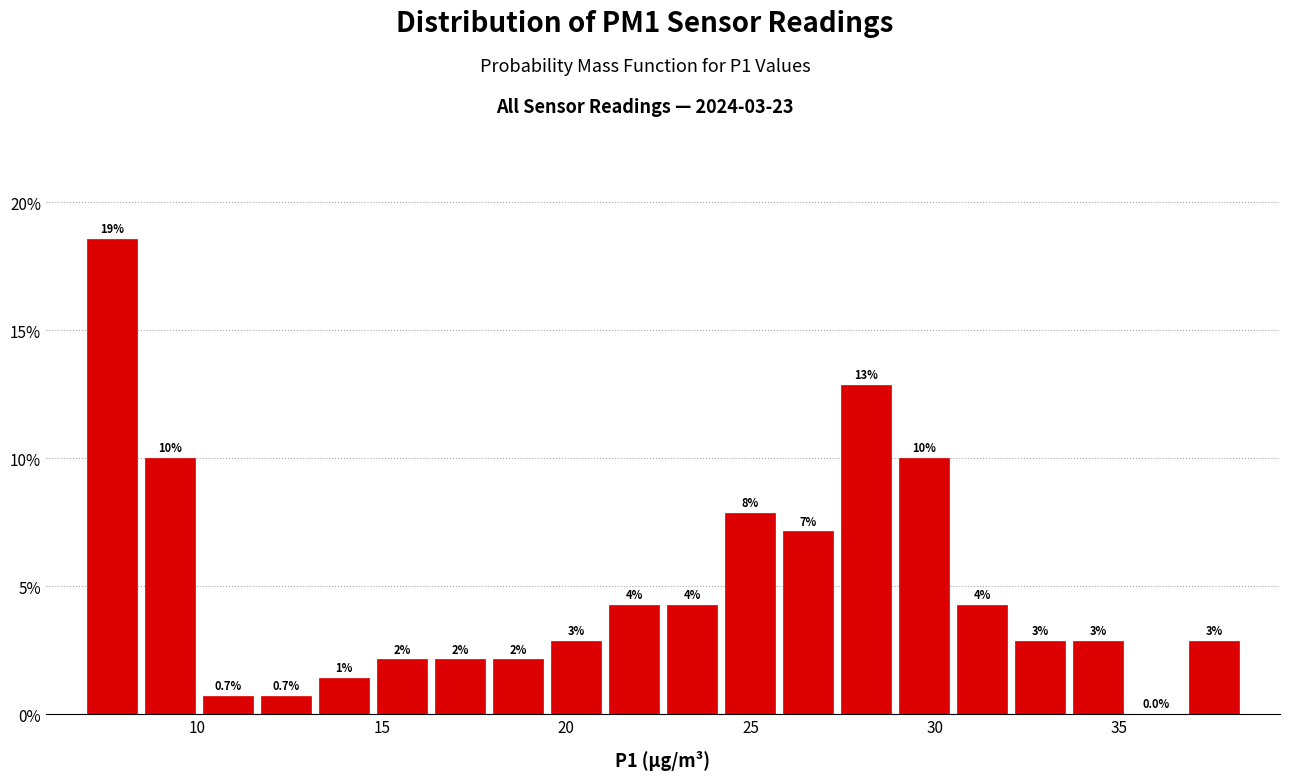

Around what value on the x-axis is the tallest bar? Give the approximate position of its centre, as read against the axis.

7.5